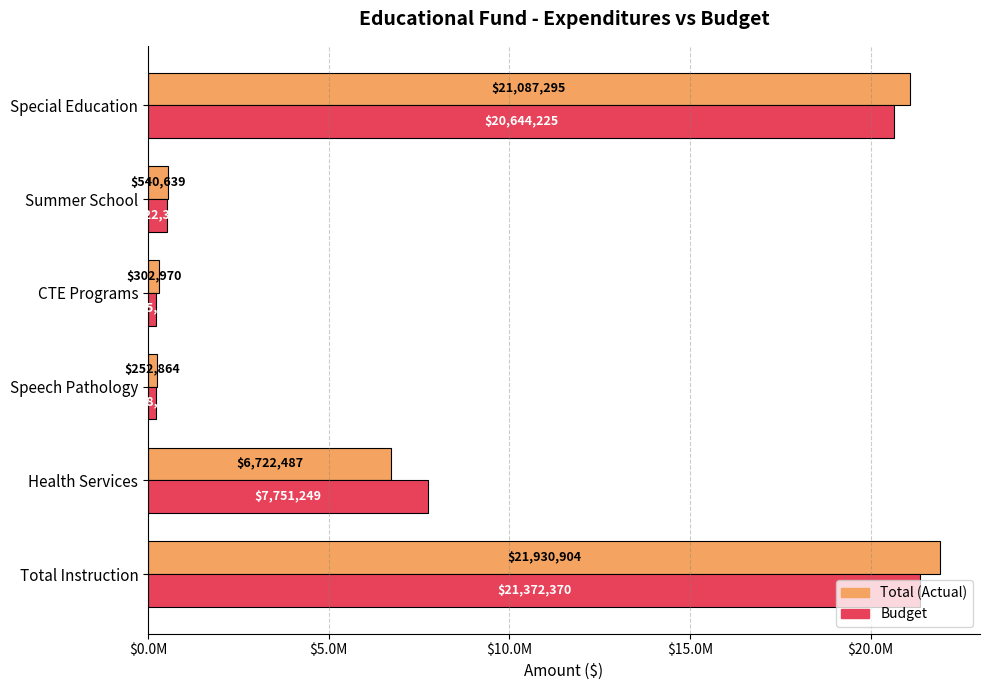

Which series has the widest spread of values?

Total (Actual)